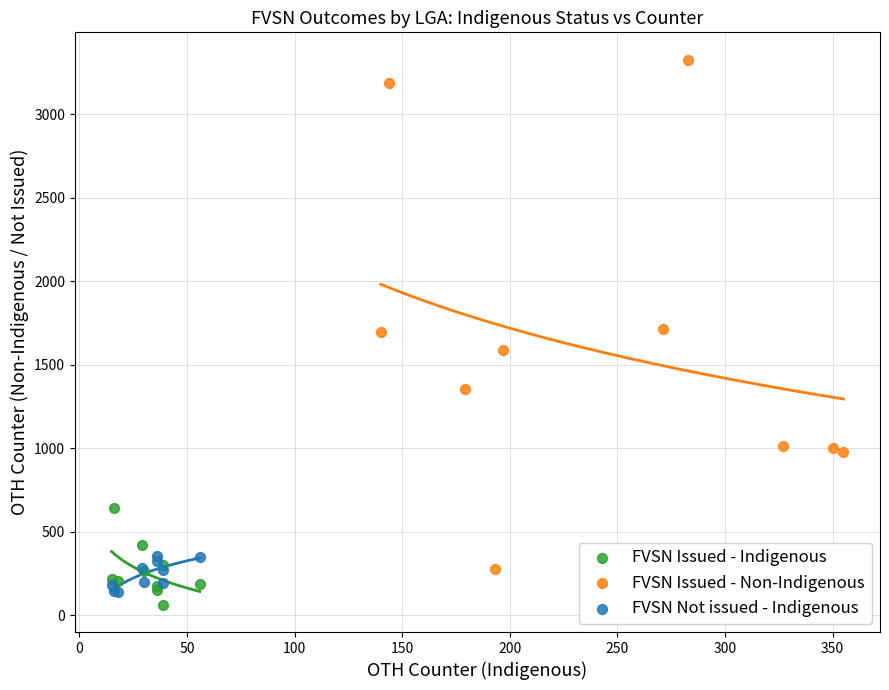

Which series has the widest spread of Y values?

FVSN Issued - Non-Indigenous